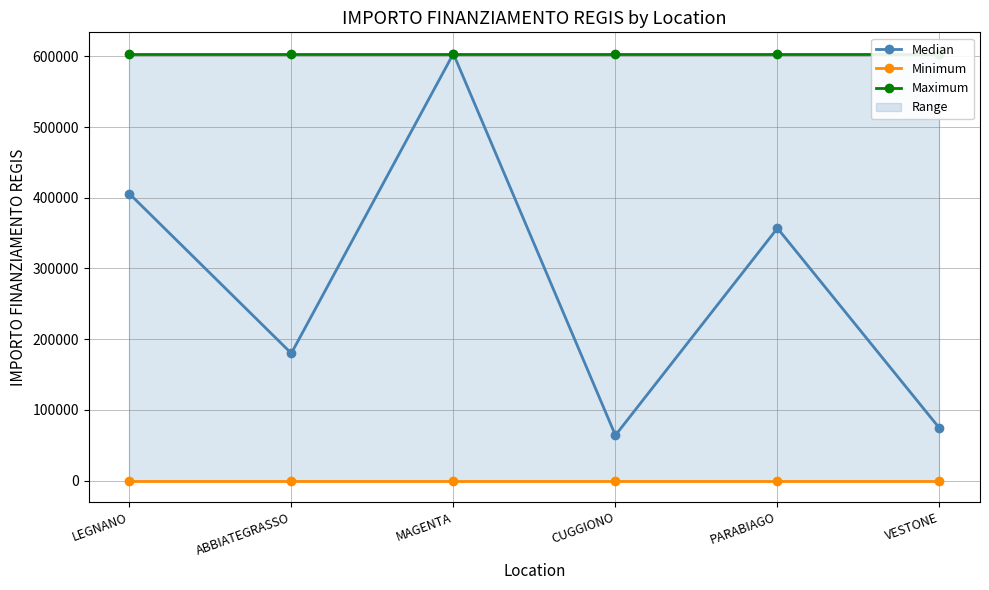

Which series has the largest total across all categories?

Maximum